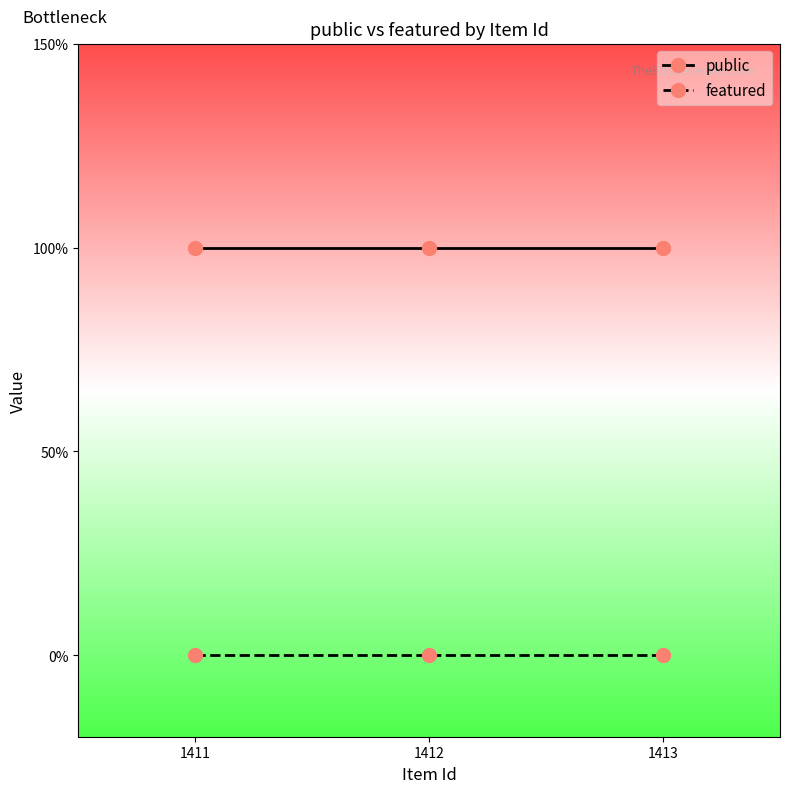

What is the difference between the highest and lowest values at 1413?

1